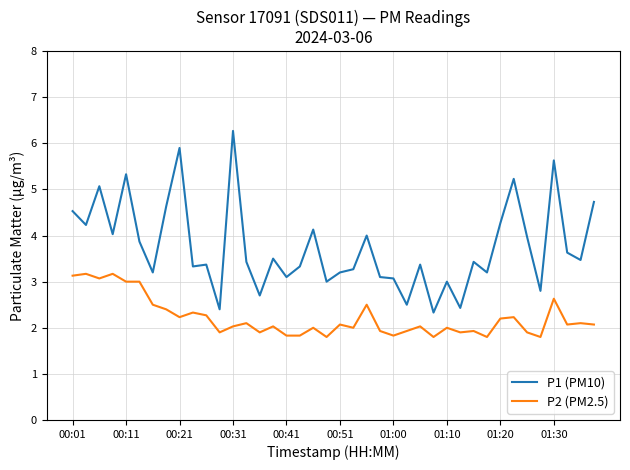

What are all the series names shown in the legend?

P1 (PM10), P2 (PM2.5)